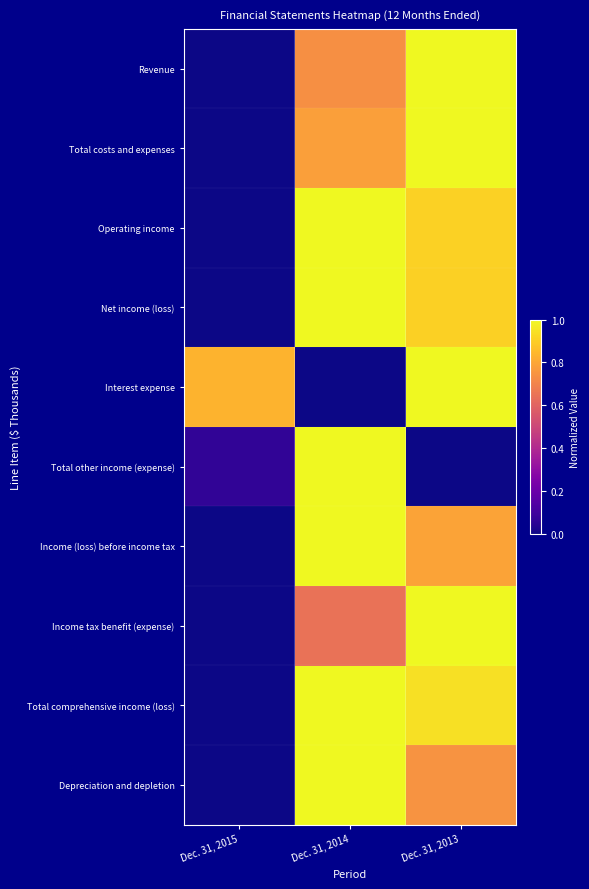

What is the spread (max minus min) of values at Dec. 31, 2014?

1.0